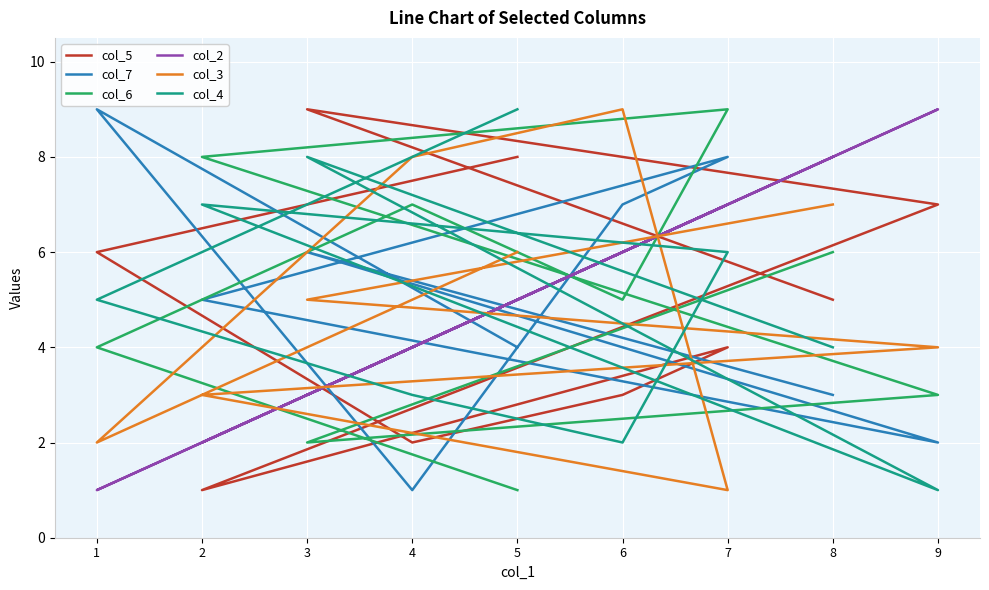

True or false: col_4 has more than 2 interior local peaks.

False